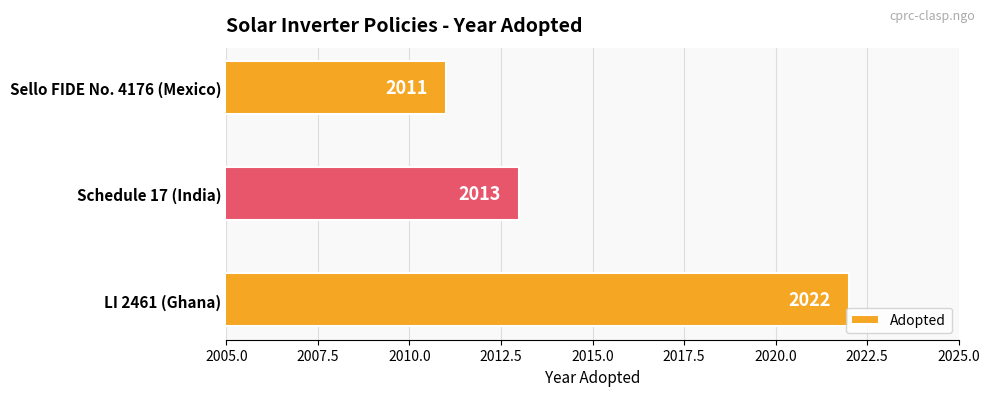

True or false: the data shows 3058 at Sello FIDE No. 4176 (Mexico).

False